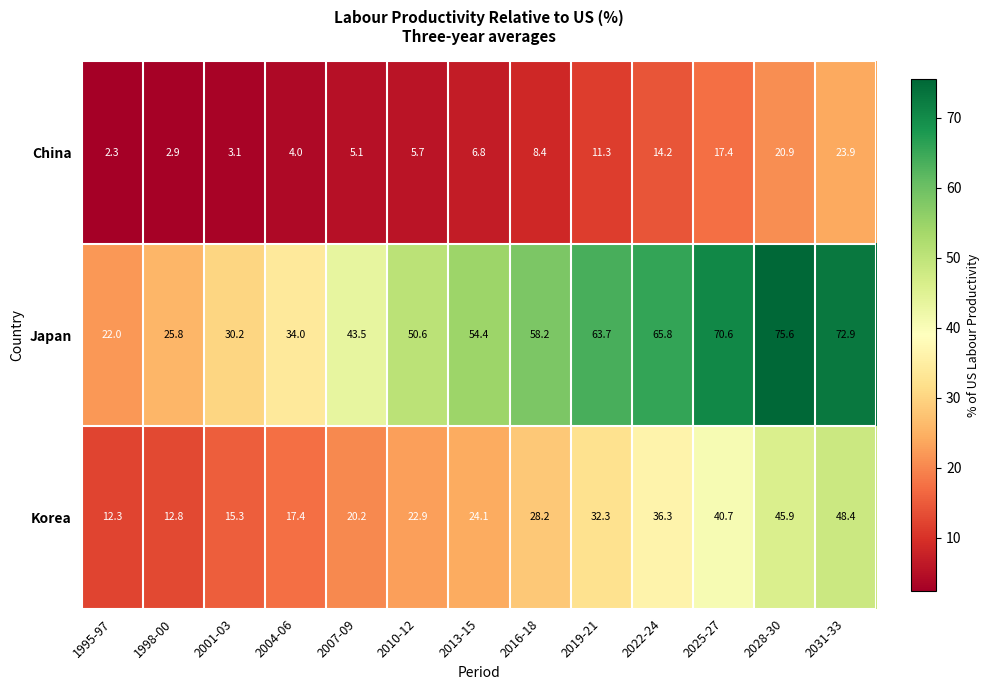

Is the value of China at 1995-97 greater than the value of Japan at 2025-27?

No